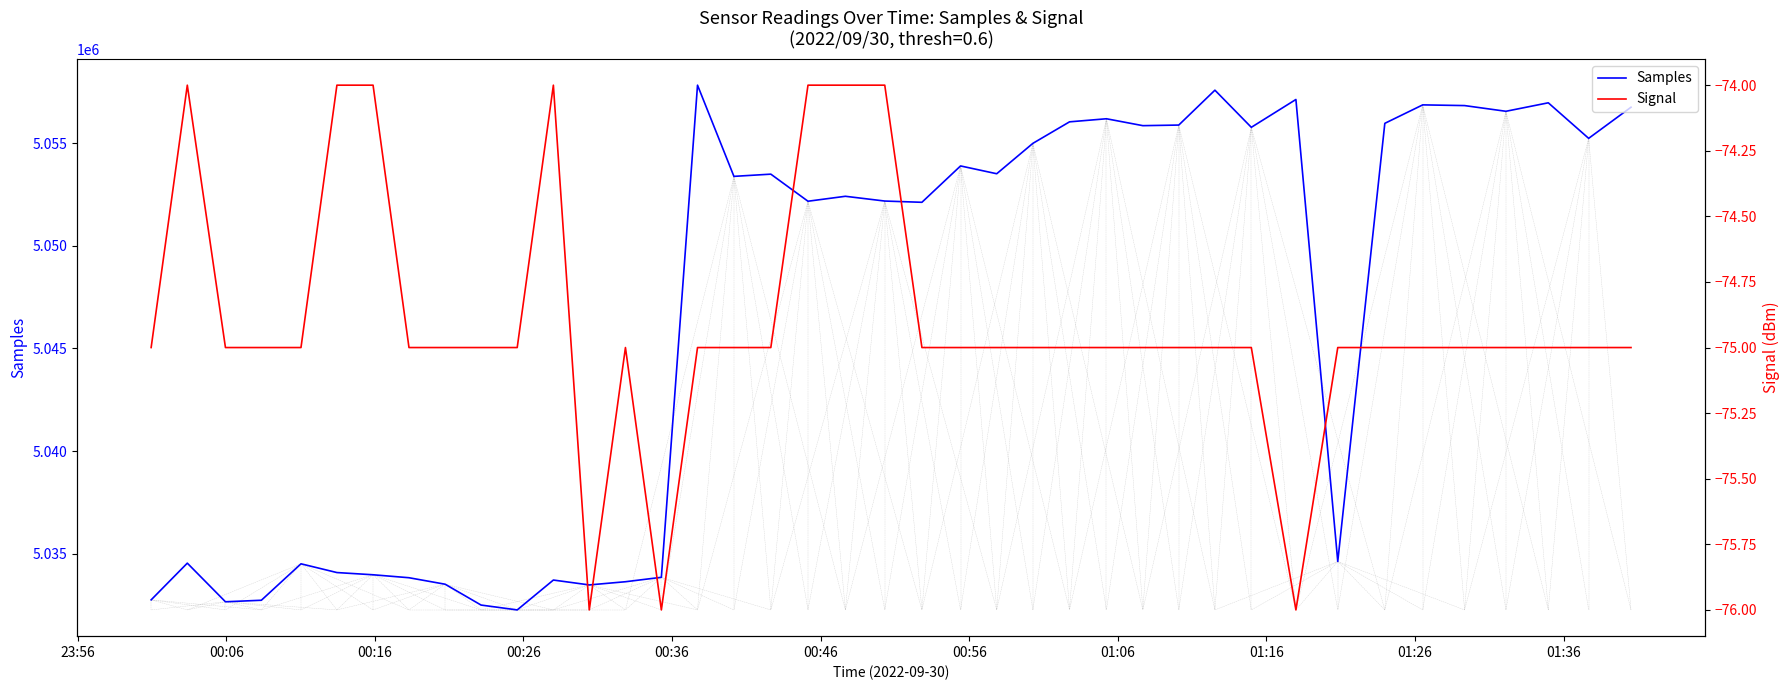

What is the highest value of the Samples series?

5057820